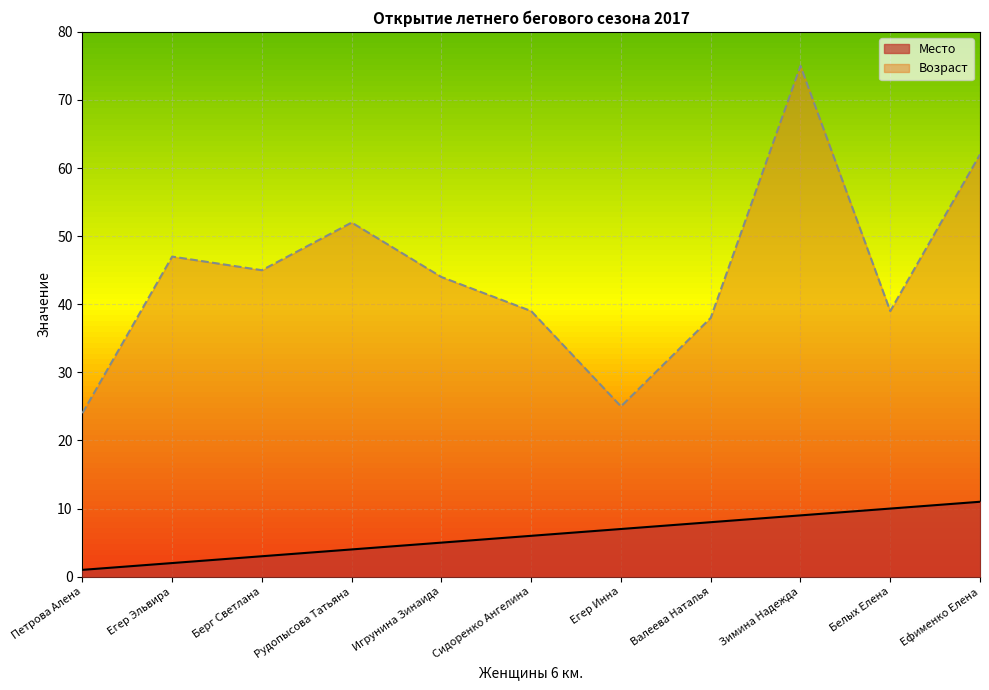

List the series in order of their peak value, lowest first.

Место, Возраст